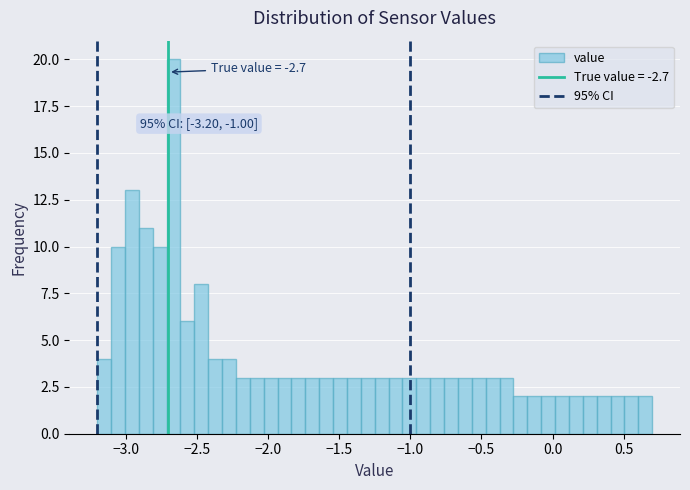

Read against the x-axis, roughly where is the centre of the tallest bar?

-2.65